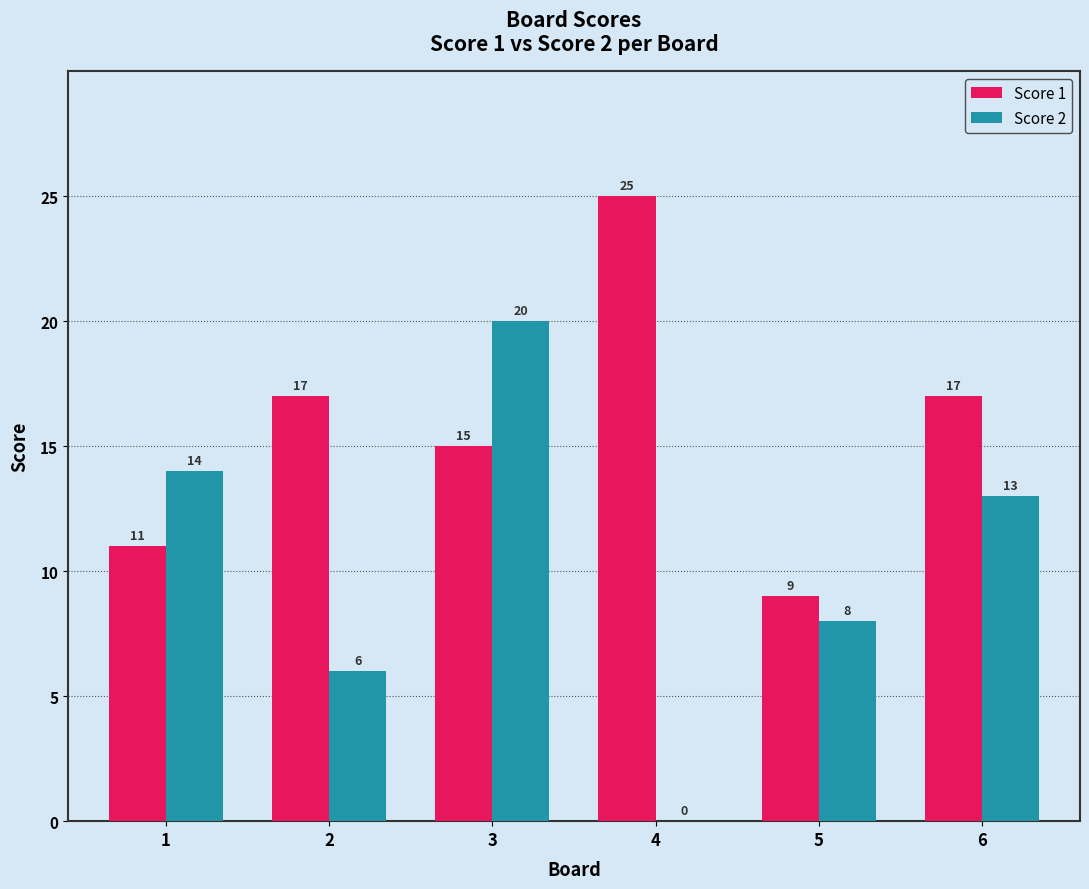

The value of Score 1 at 6 is 17. True or false?

True